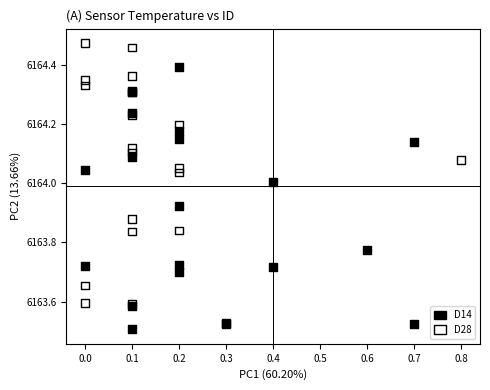

Which series reaches the maximum Y coordinate?

D28